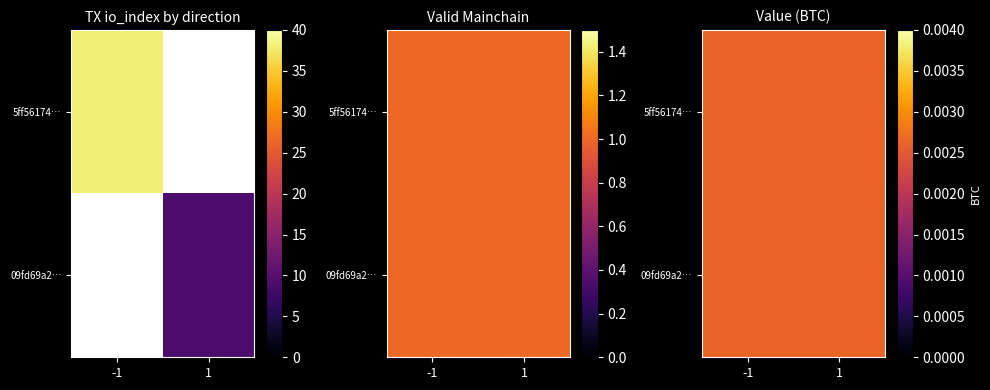

What is the greatest value displayed?

38